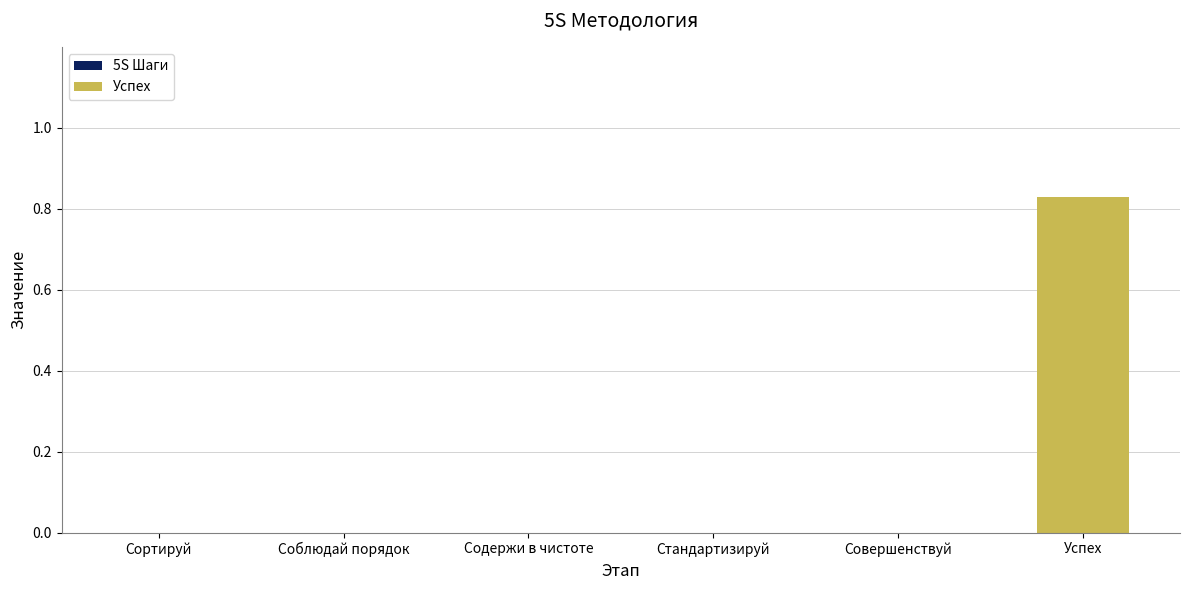

How many values are between 0 and 1?

6